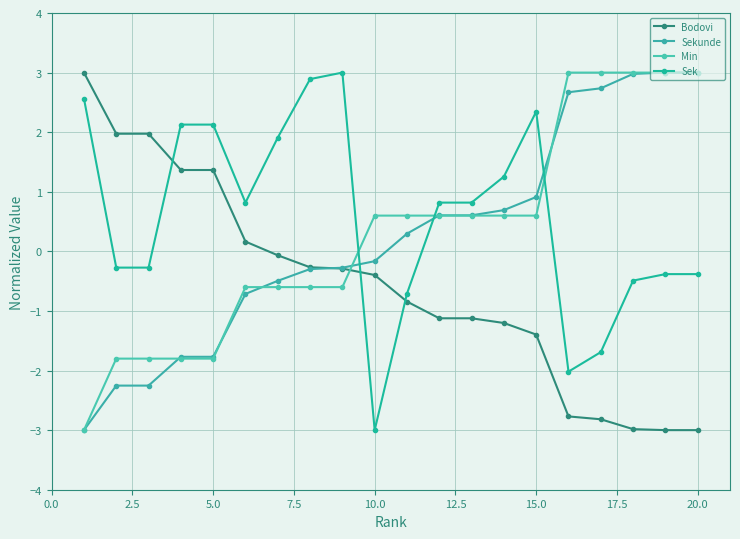

True or false: Min and Bodovi cross at least once.

True